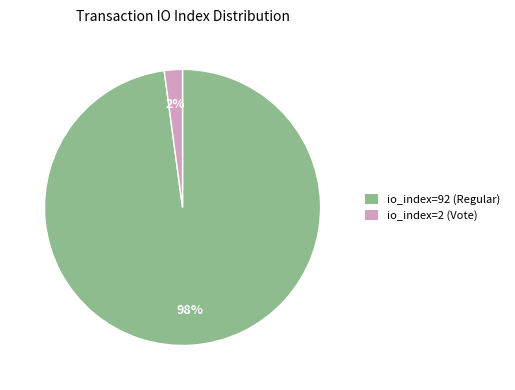

Does io_index=92 (Regular) account for over 50% of the chart?

Yes